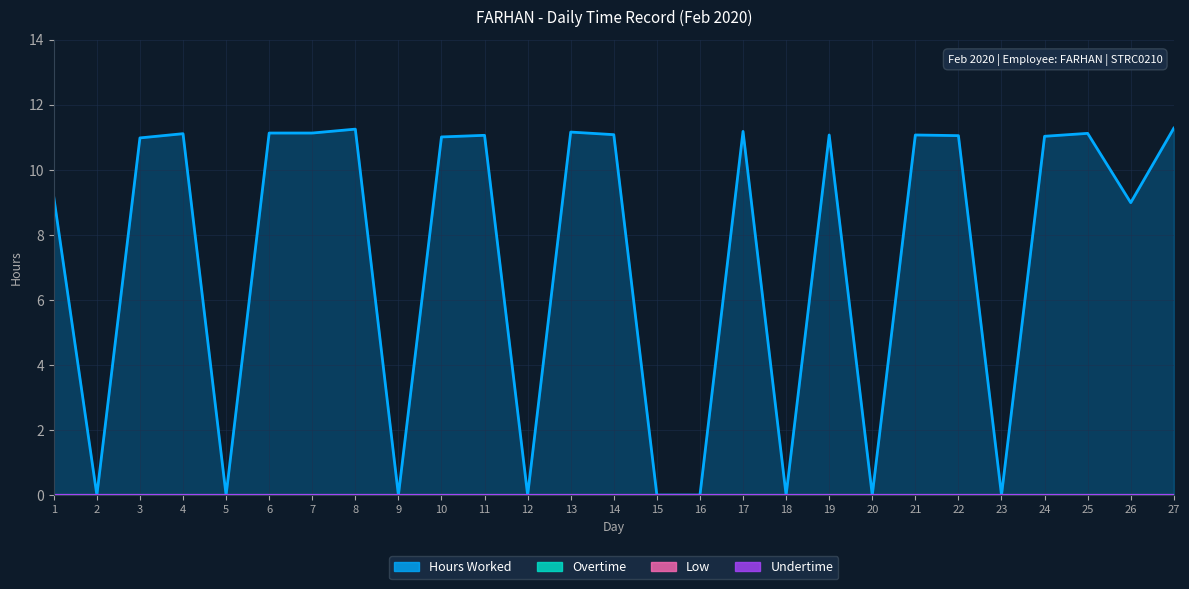

At how many categories does at least one series exceed 1?

18